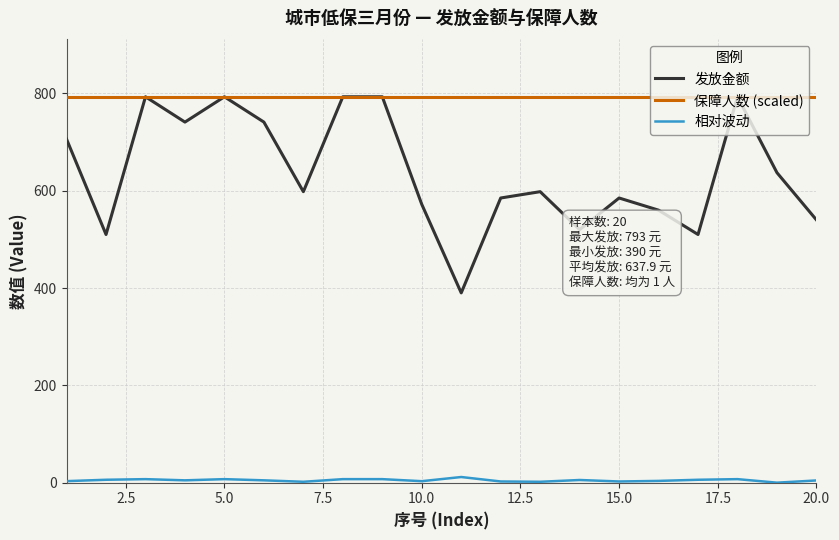

What is the maximum value shown in the chart?

793.0